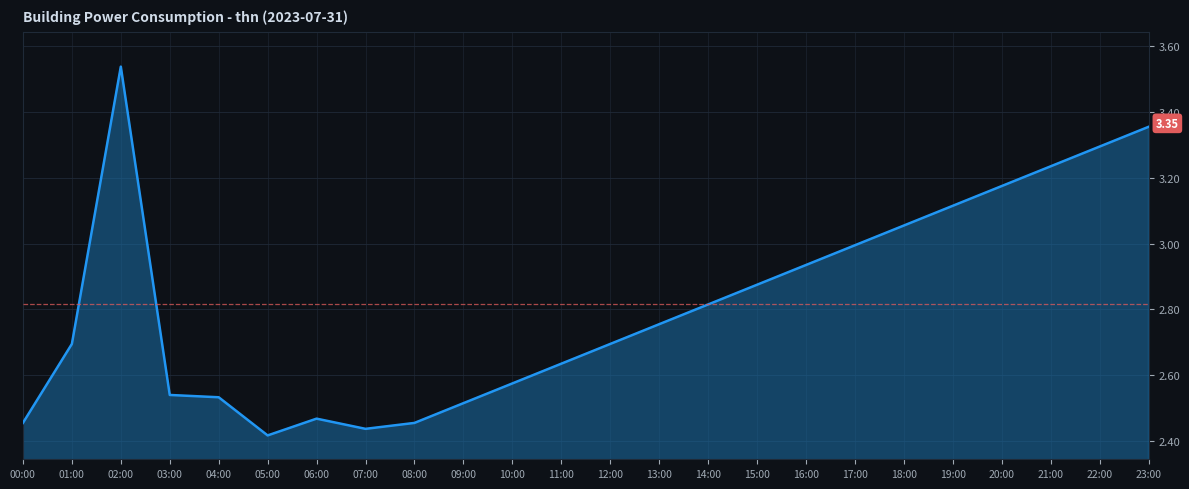

What is the change in value from 09:00 to 21:00?

+0.7